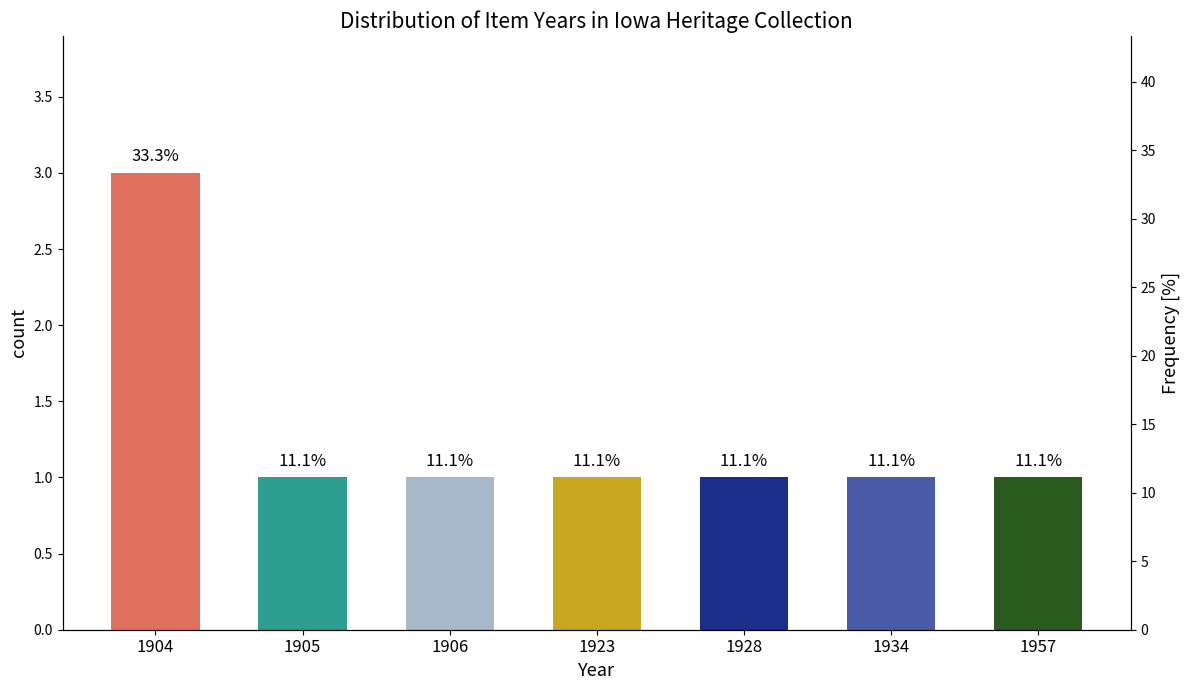

How many categories are shown in the chart?

7